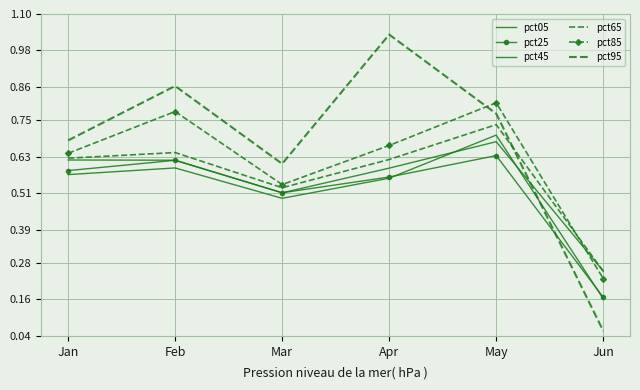

Rank the categories by pct05 value from highest to lowest.

May, Feb, Jan, Apr, Mar, Jun